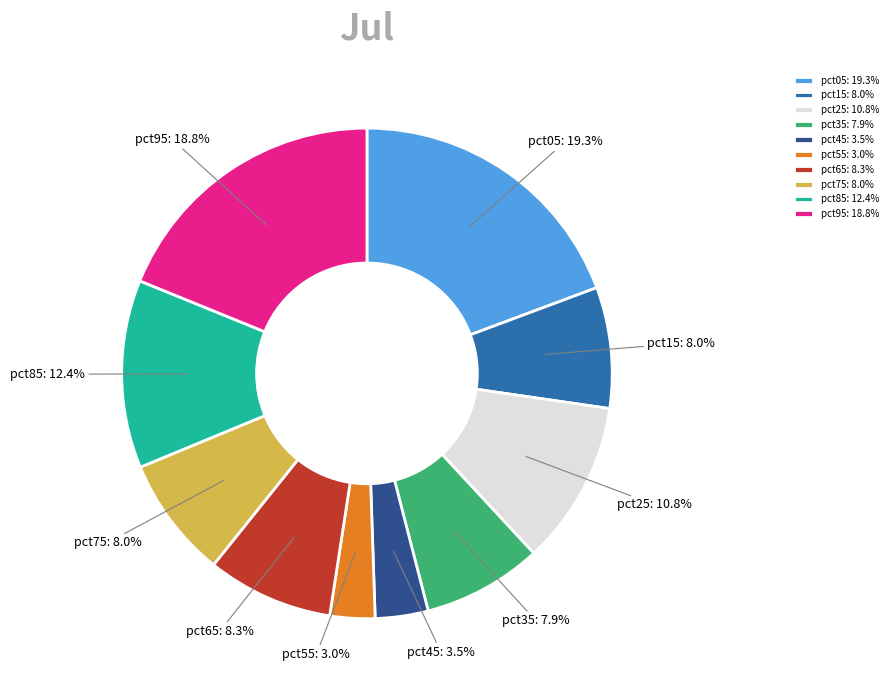

Count the number of slices in the pie.

10